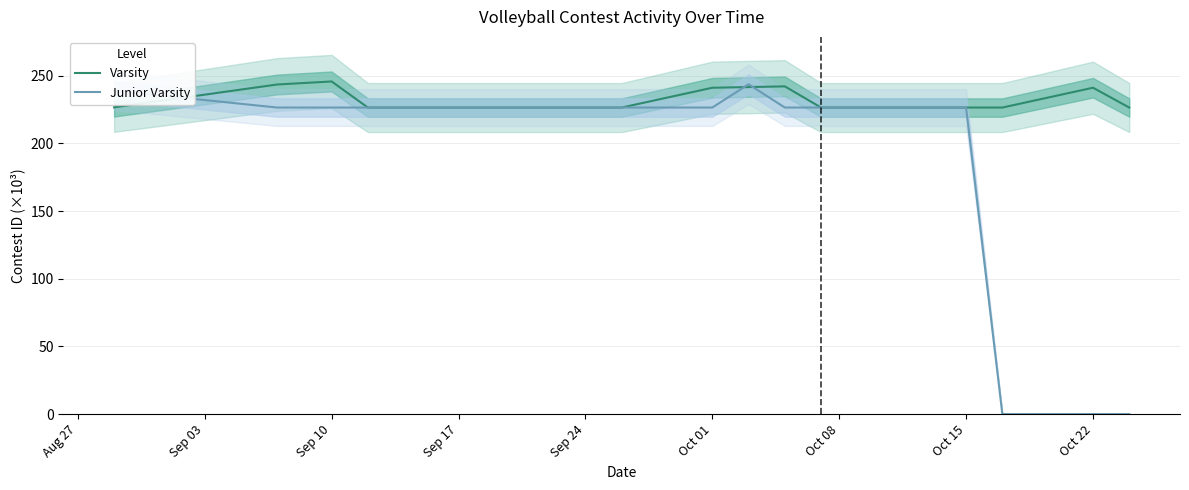

Is the value of Varsity at Oct 15 greater than the value of Junior Varsity at Sep 03?

Yes